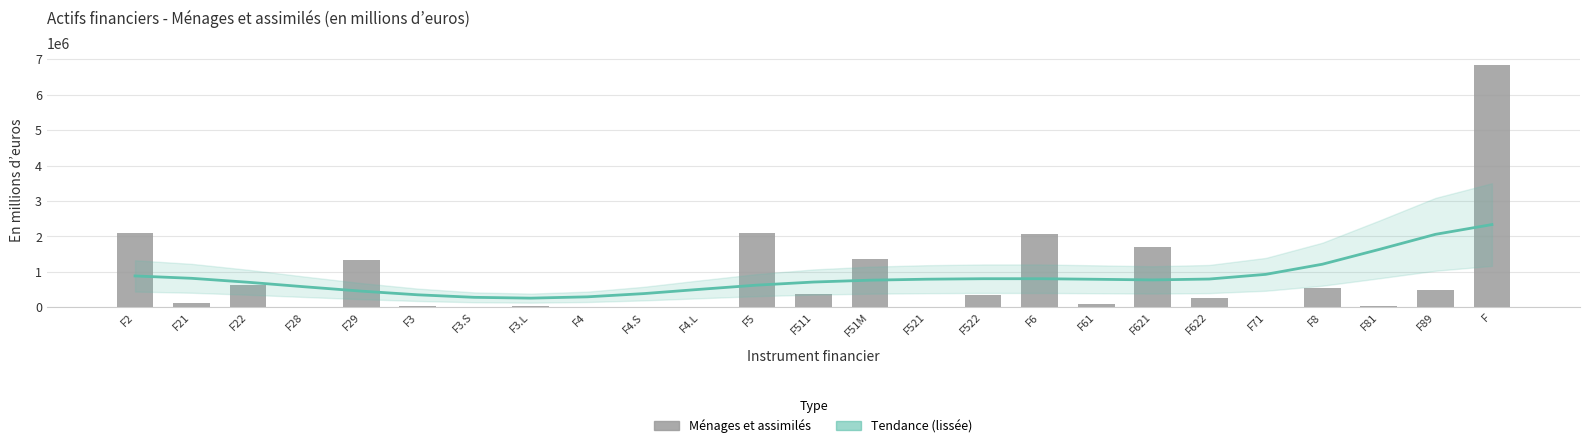

How many data points does each series have?

25